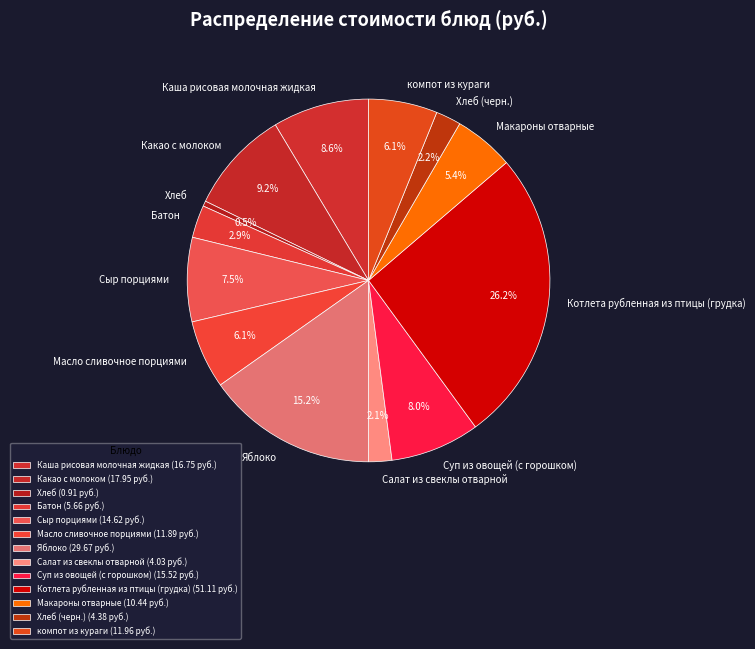

The Хлеб (черн.) slice represents 15% of the pie. True or false?

False